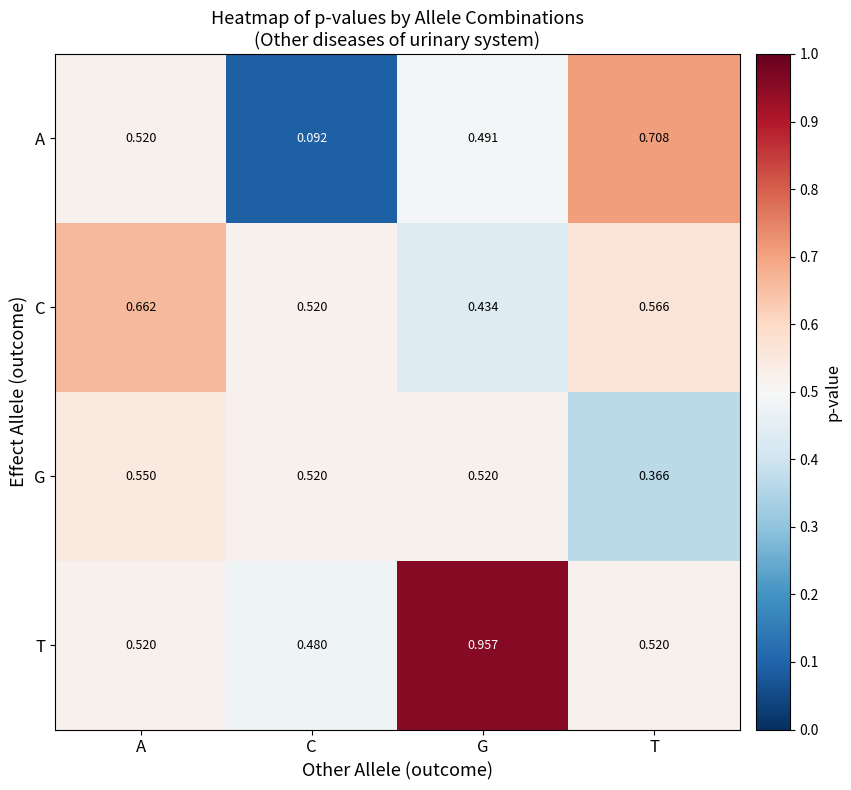

Rank the series by their average value, from highest to lowest.

T, C, G, A